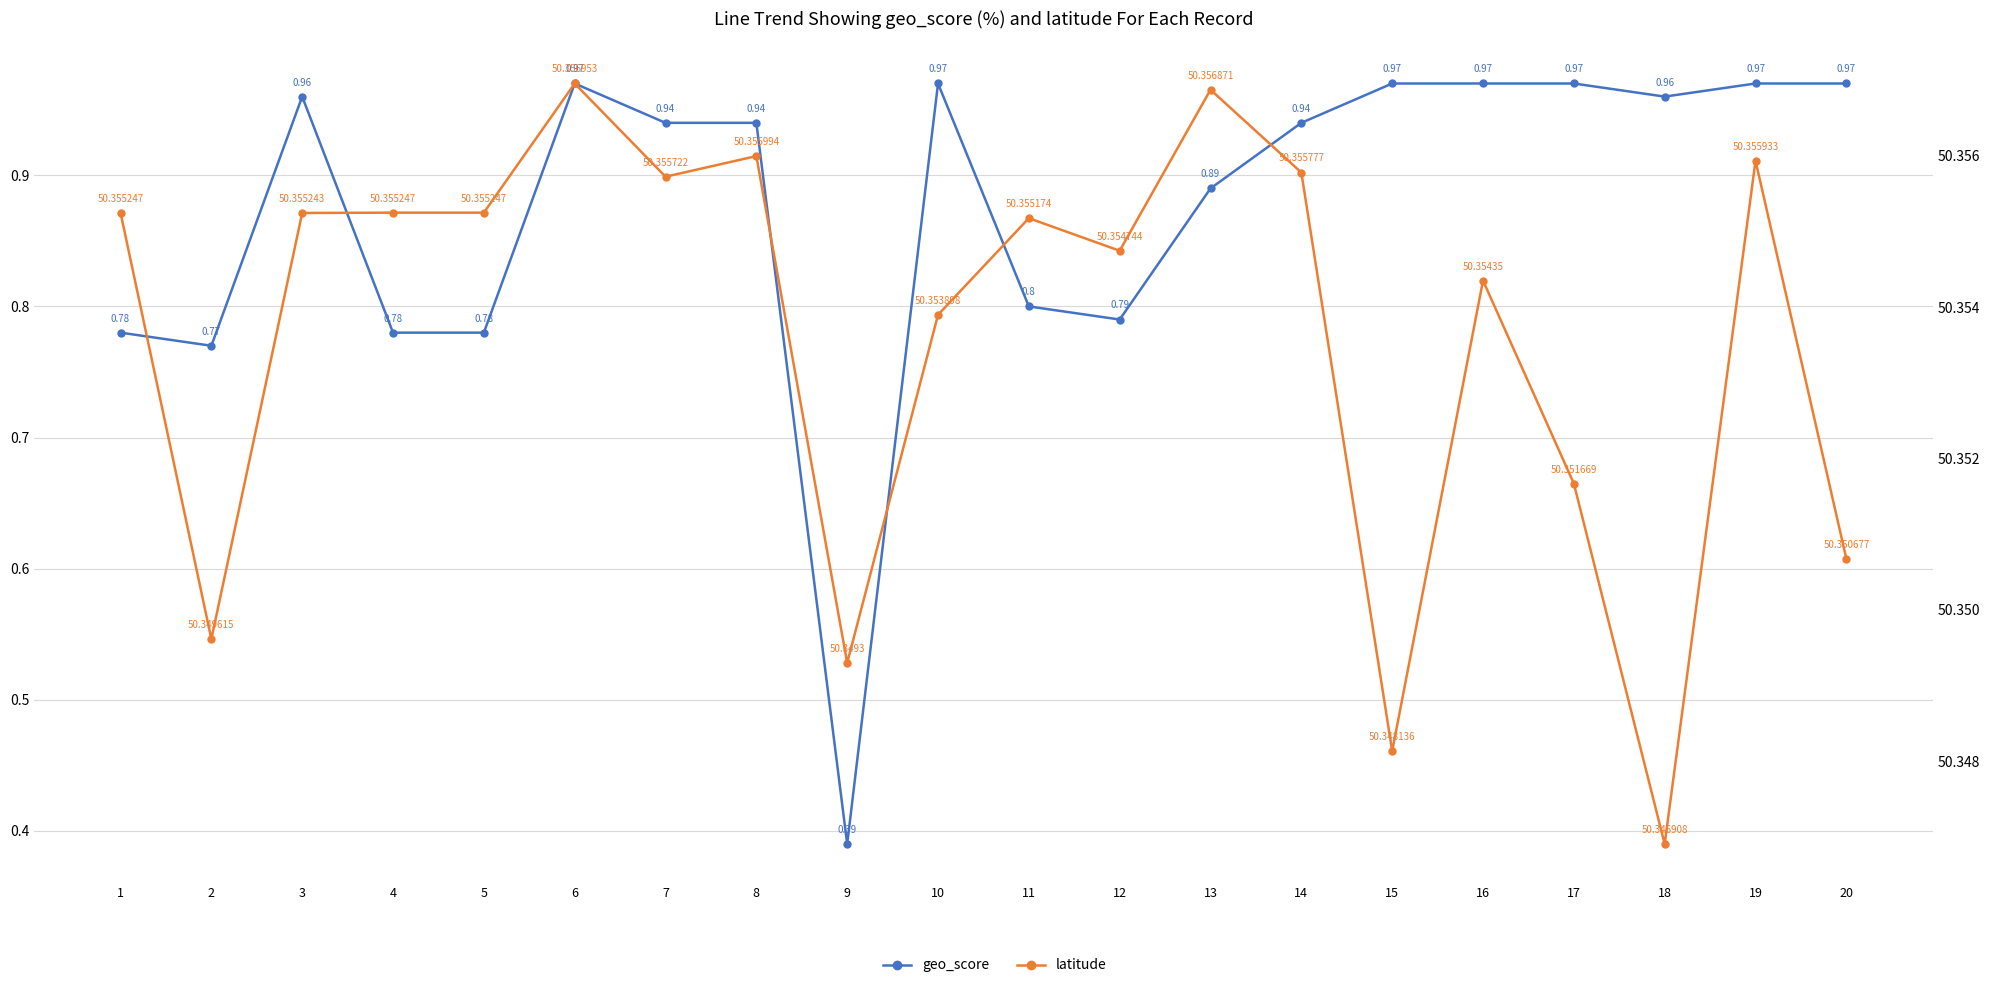

Is it true that latitude equals 50.4 at 7?

True